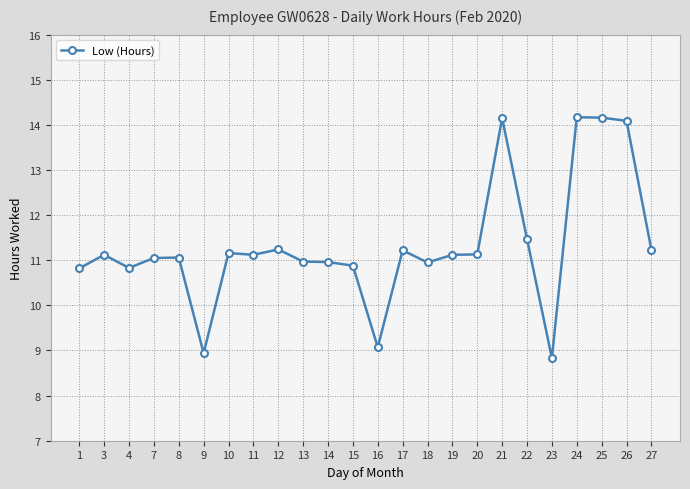

What is the value of the 17th point from the left?

11.1